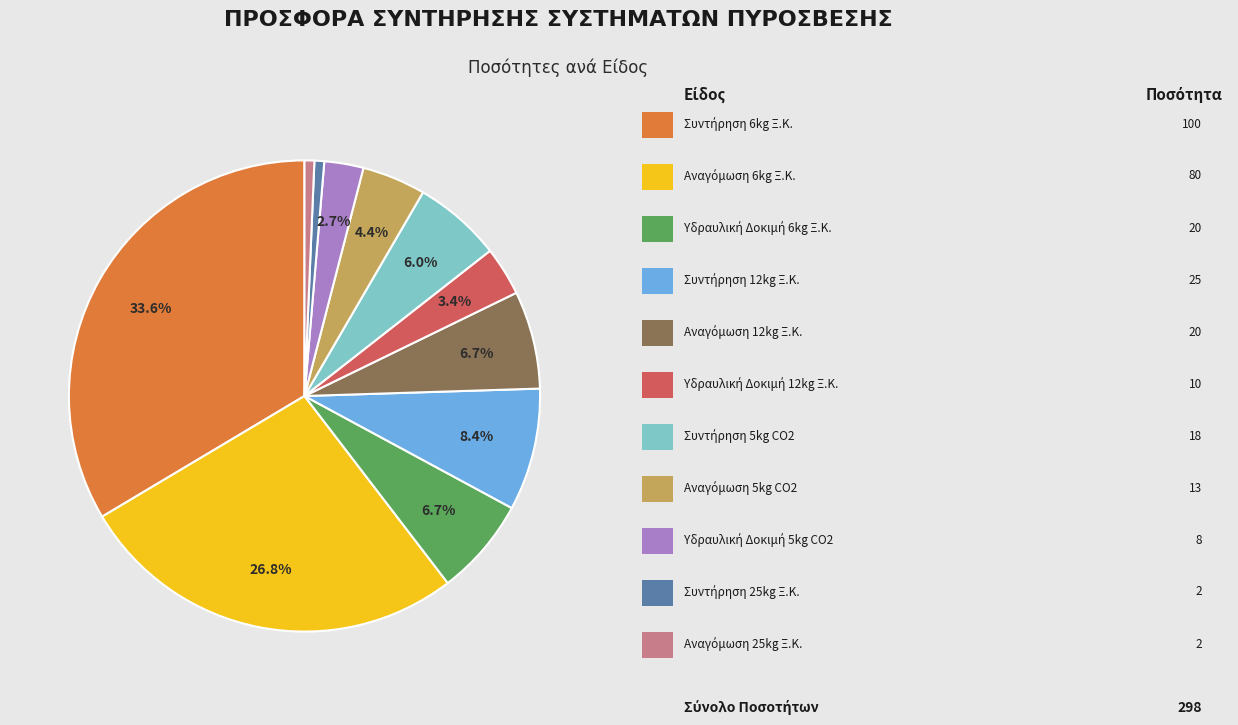

Does any single category account for the majority?

No